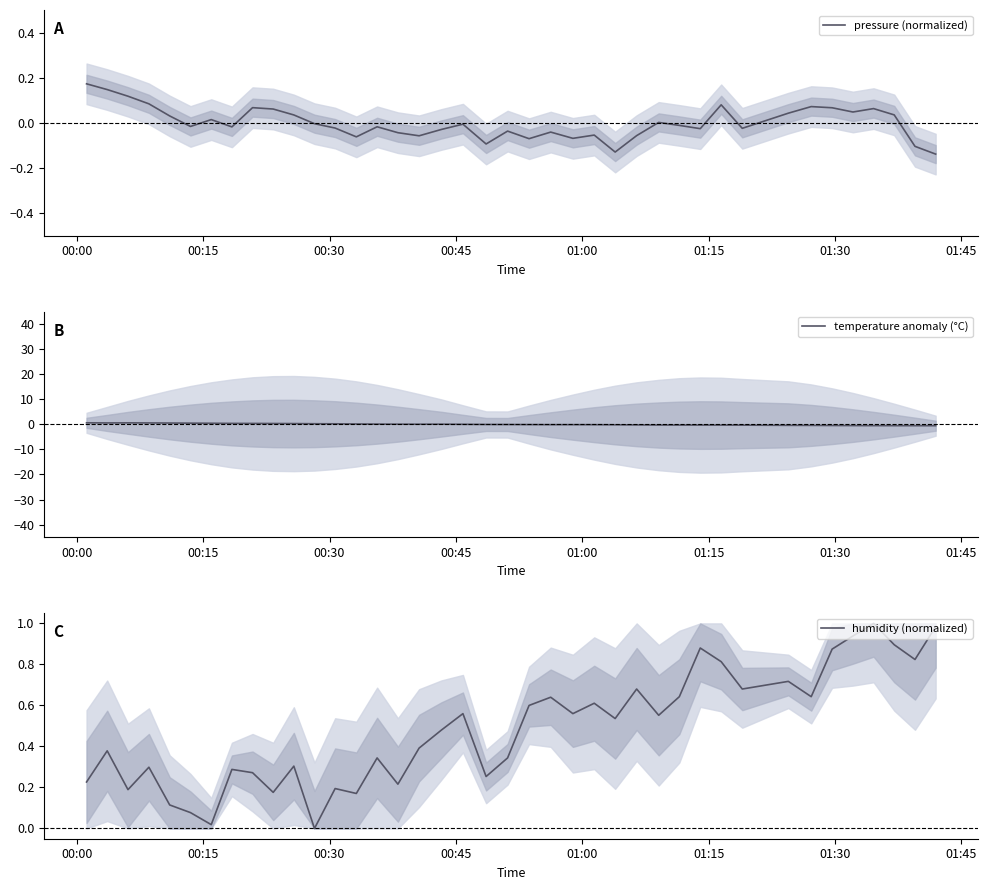

How many interior local valleys does the temperature anomaly (°C) series have?

2